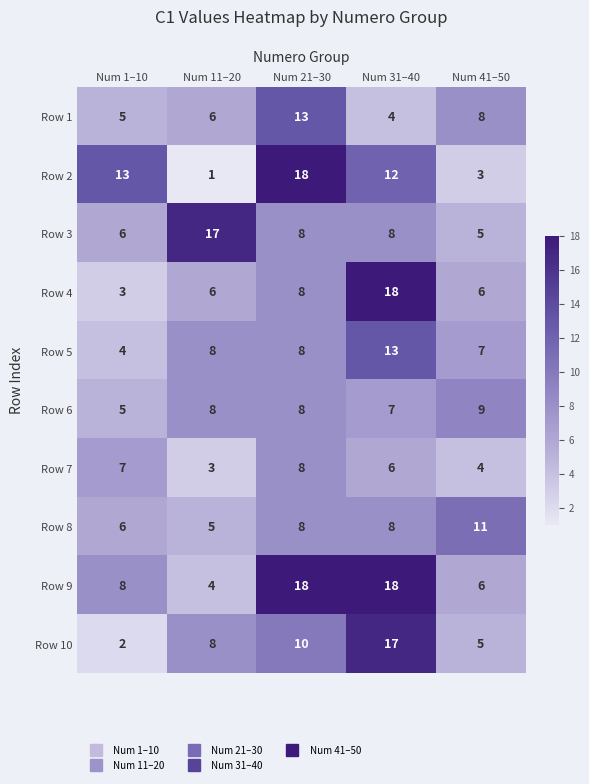

List the labels in order of Row 1 value, largest first.

Num 21–30, Num 41–50, Num 11–20, Num 1–10, Num 31–40